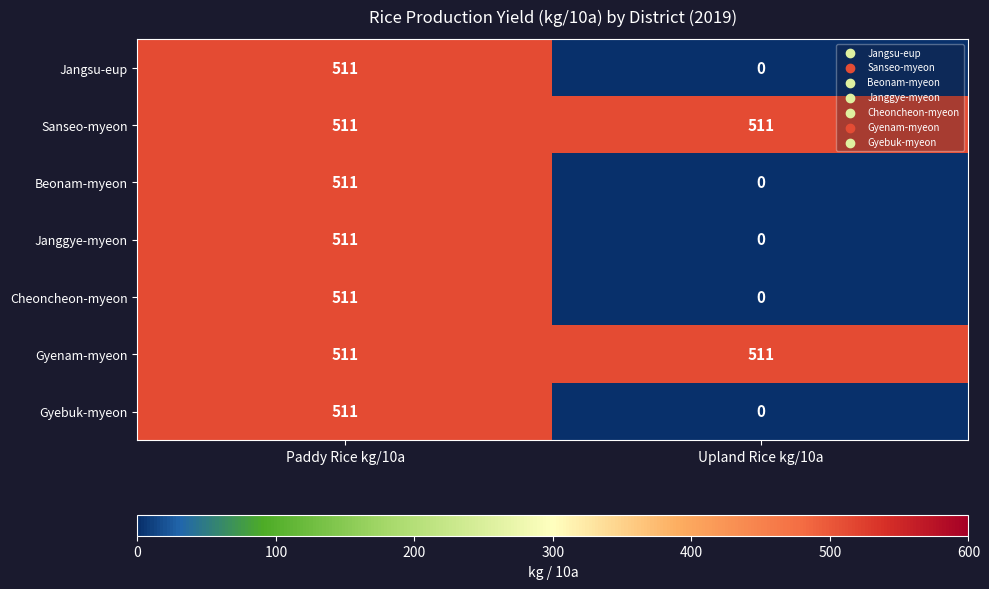

Rank the categories by Beonam-myeon value from highest to lowest.

Paddy Rice kg/10a, Upland Rice kg/10a